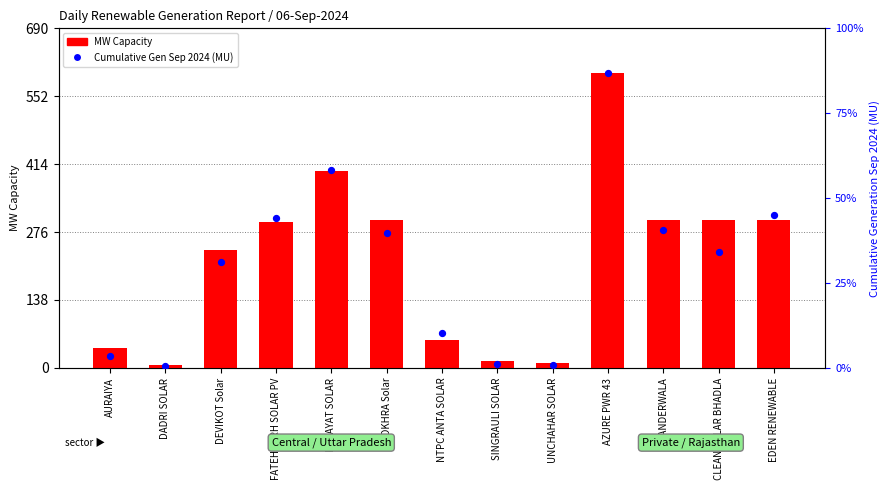

Is the value of Cumulative Gen Sep 2024 (MU) at NOKHRA Solar greater than the value of MW Capacity at AURAIYA?

No